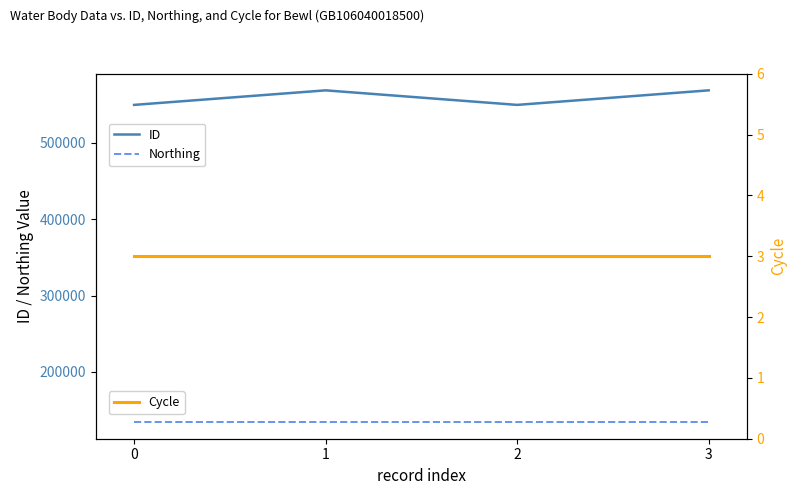

What is the greatest value displayed?

568790